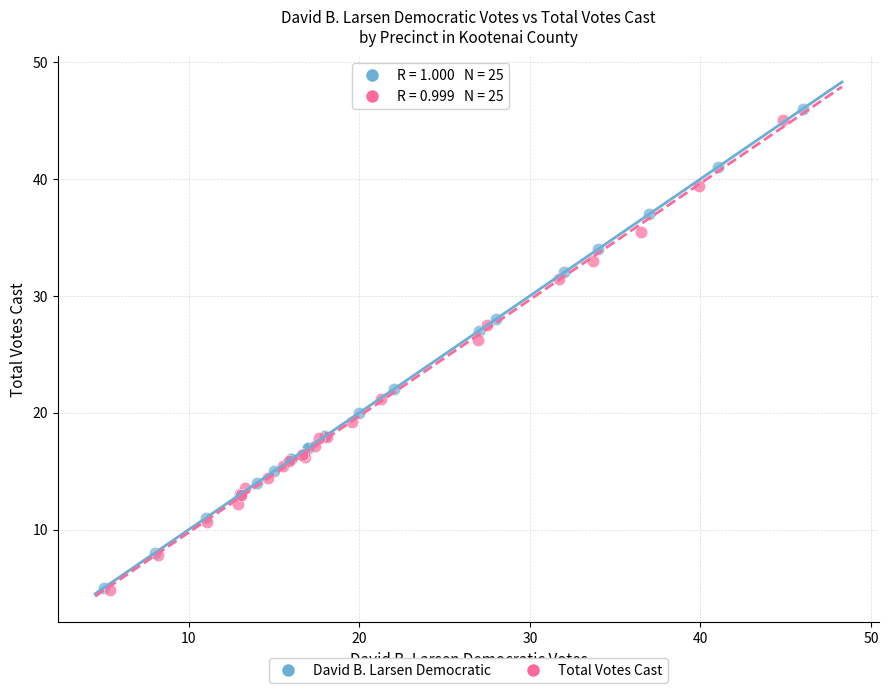

Which series has the widest spread of Y values?

David B. Larsen Democratic